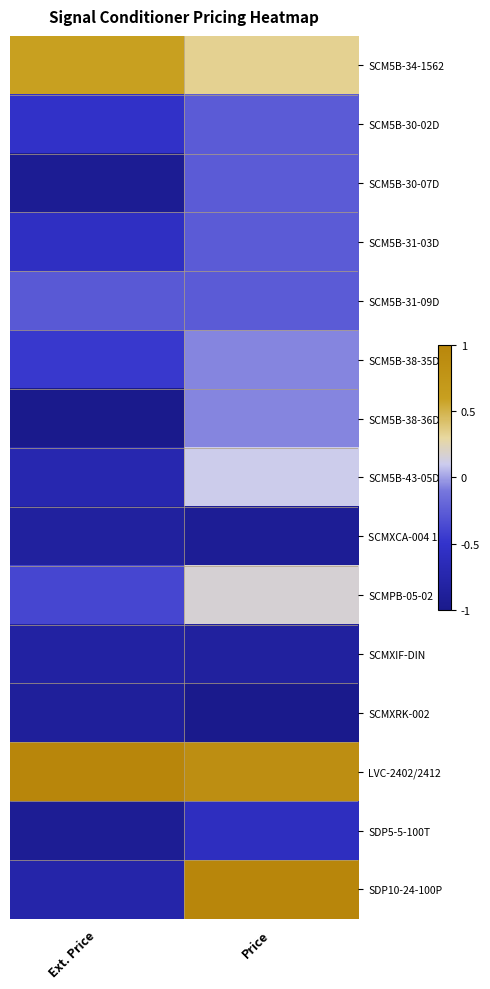

What is the total value across all series at Ext. Price?

-7.6